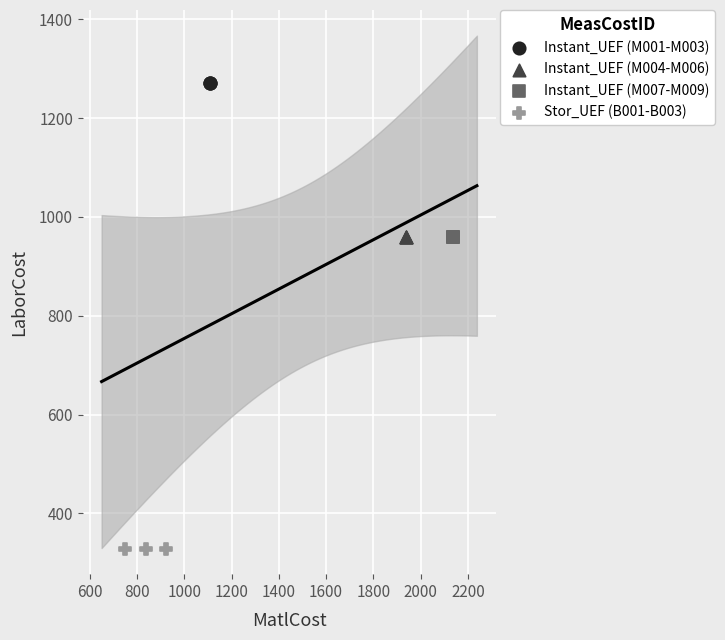

Which series contains the highest Y value?

Instant_UEF (M001-M003)